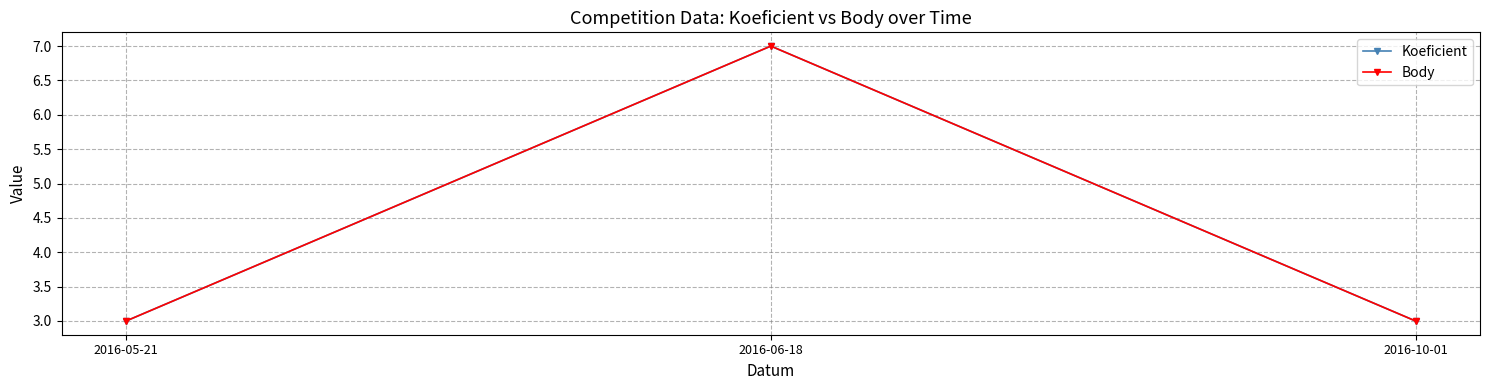

Between 2016-05-21 and 2016-10-01, which is larger?

2016-05-21